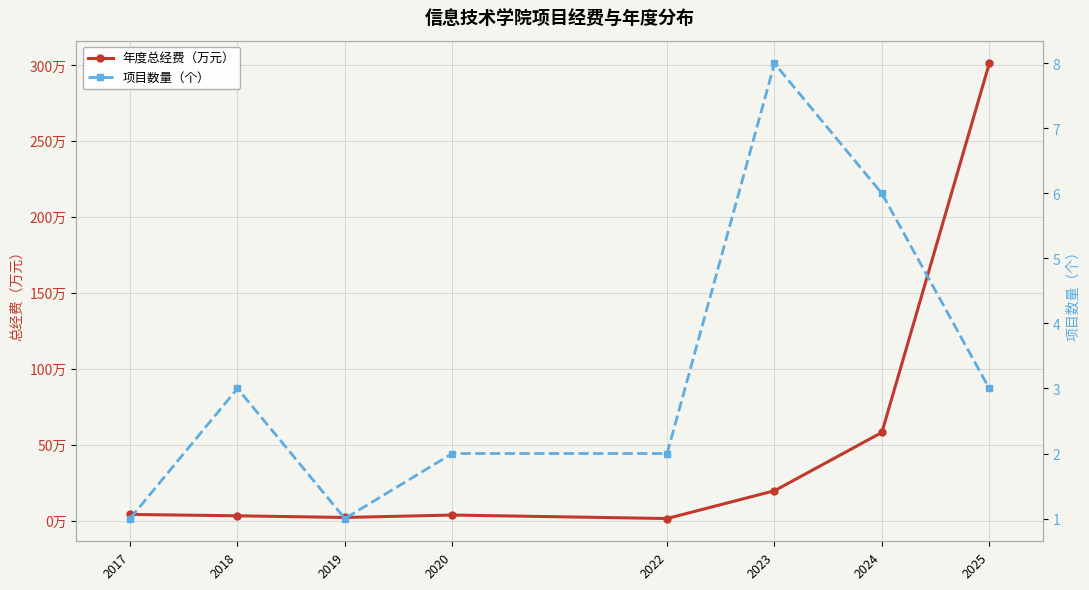

How many intersections are there between 年度总经费（万元） and 项目数量（个）?

2